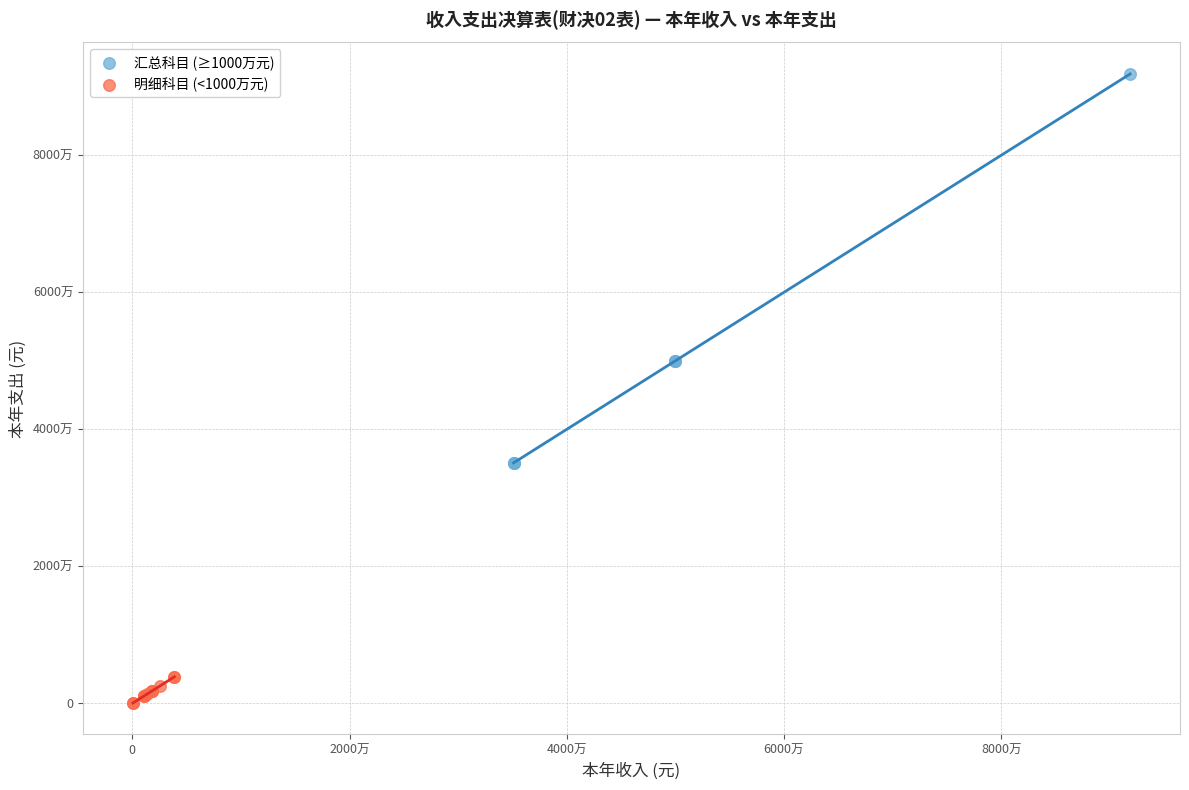

What are all the series names shown in the legend?

汇总科目 (≥1000万元), 明细科目 (<1000万元)